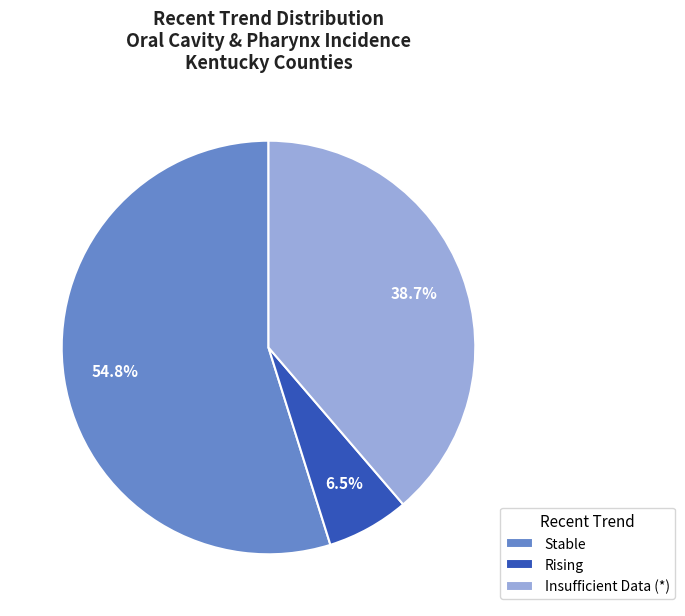

Rank the categories by value from highest to lowest.

Stable, Insufficient Data (*), Rising